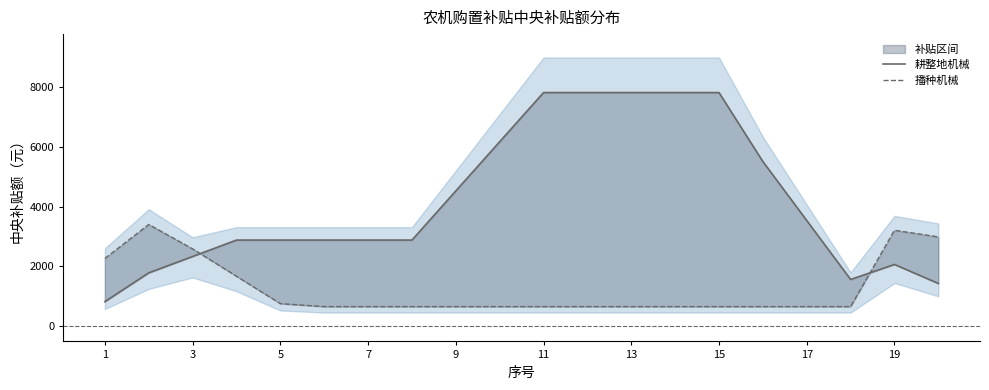

How many lines are shown in the chart?

2